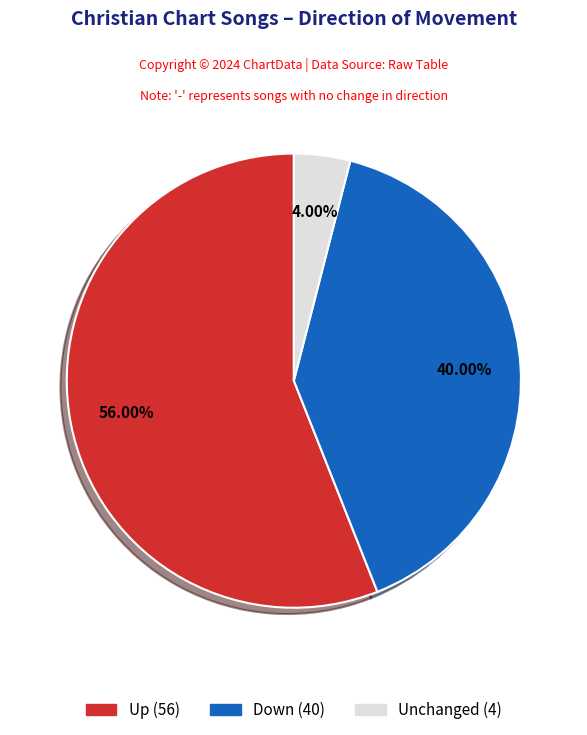

Does any single category account for the majority?

Yes